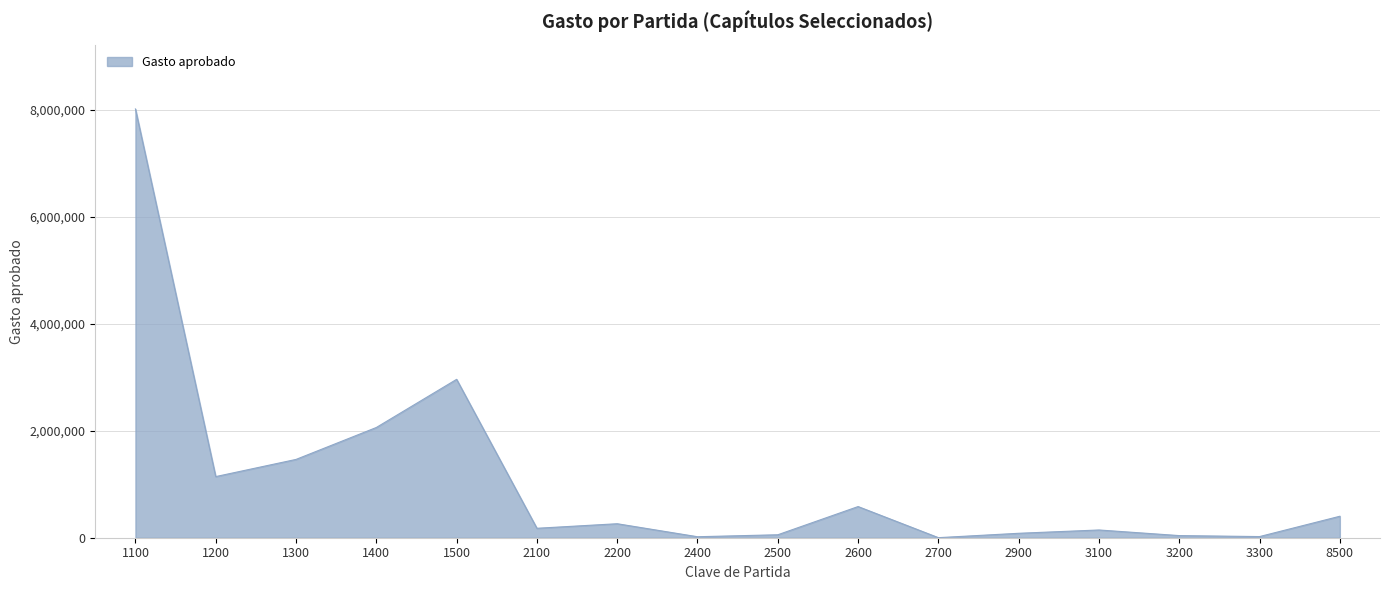

Does the chart display data point markers on the line(s)?

No